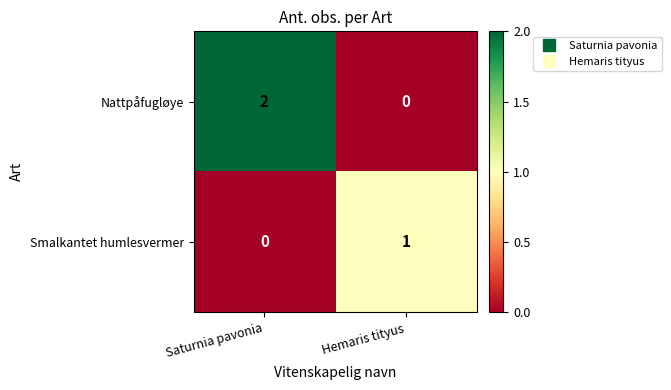

Rank the series by their maximum value, from lowest to highest.

Smalkantet humlesvermer, Nattpåfugløye